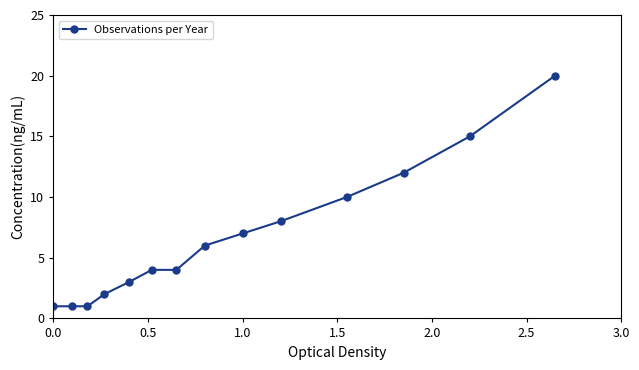

What is the maximum value shown in the chart?

20